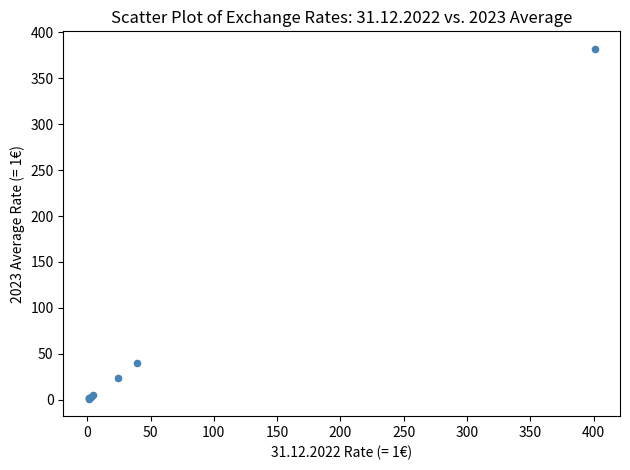

What Y value in the scatter plot is closest to 191?

39.7